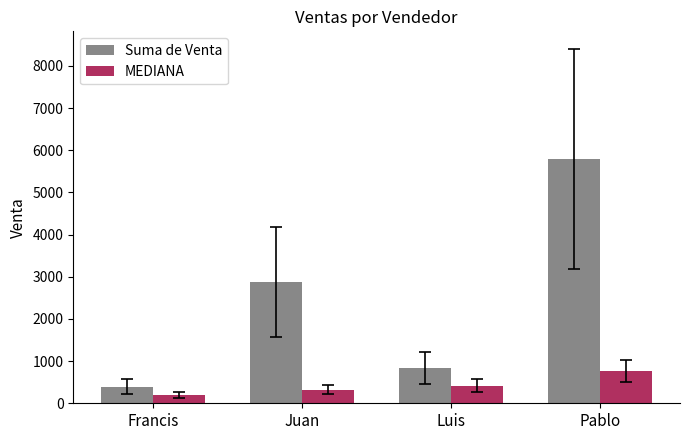

What is the approximate value of MEDIANA at Luis?

420.0